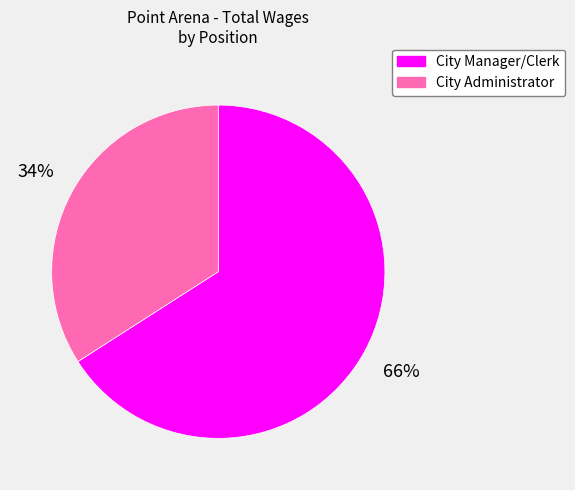

How many slices are in this pie chart?

2